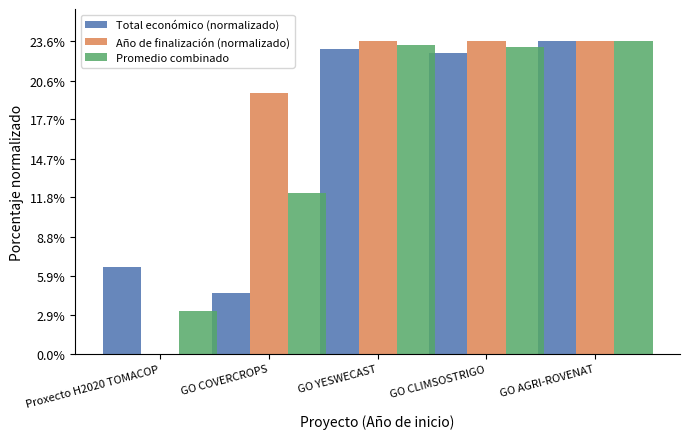

Reading left to right, extract all data points from this chart.

Total económico (normalizado): 6.5	4.6	23.0	22.7	23.6
Año de finalización (normalizado): 0.0	19.7	23.6	23.6	23.6
Promedio combinado: 3.3	12.1	23.3	23.1	23.6